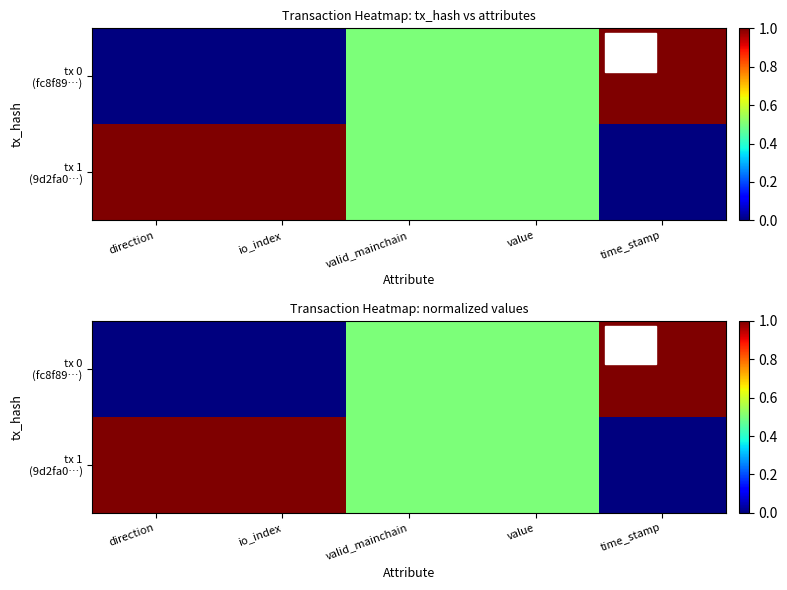

The tx 1 (9d2fa0…) series shows 0.1 at value. True or false?

False